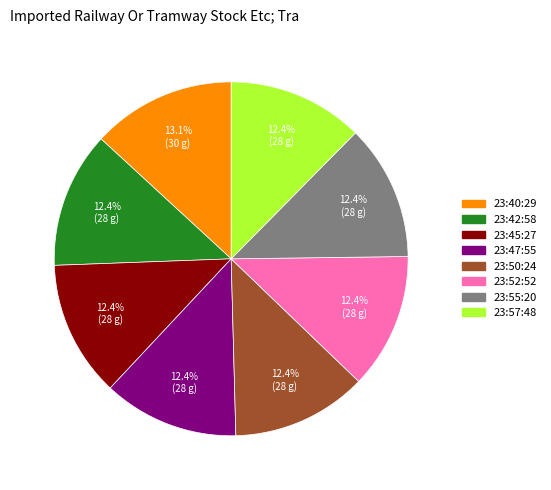

Does any single category account for the majority?

No